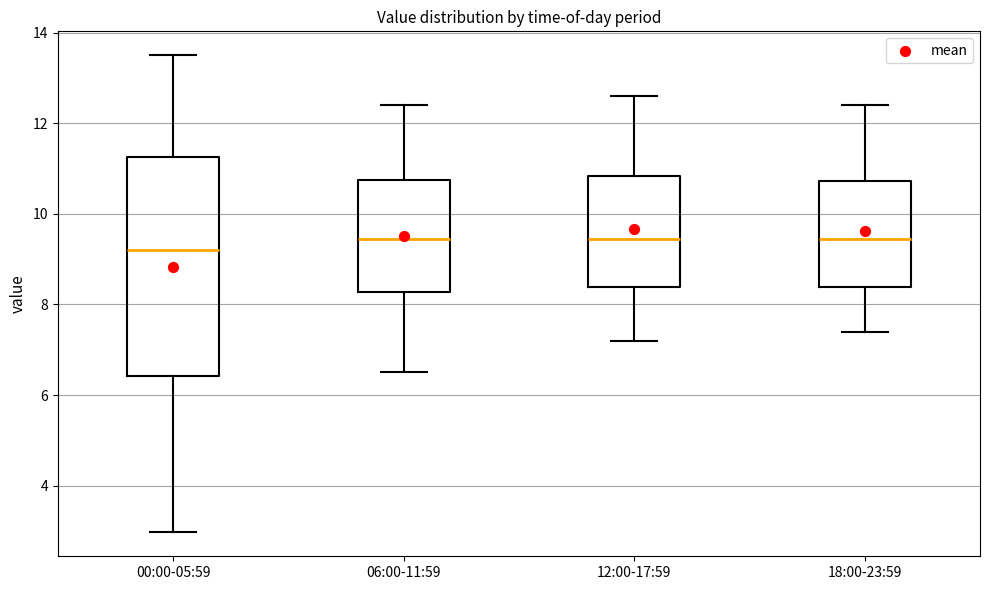

Comparing the boxes themselves (not the whiskers), which one is the tallest?

00:00-05:59